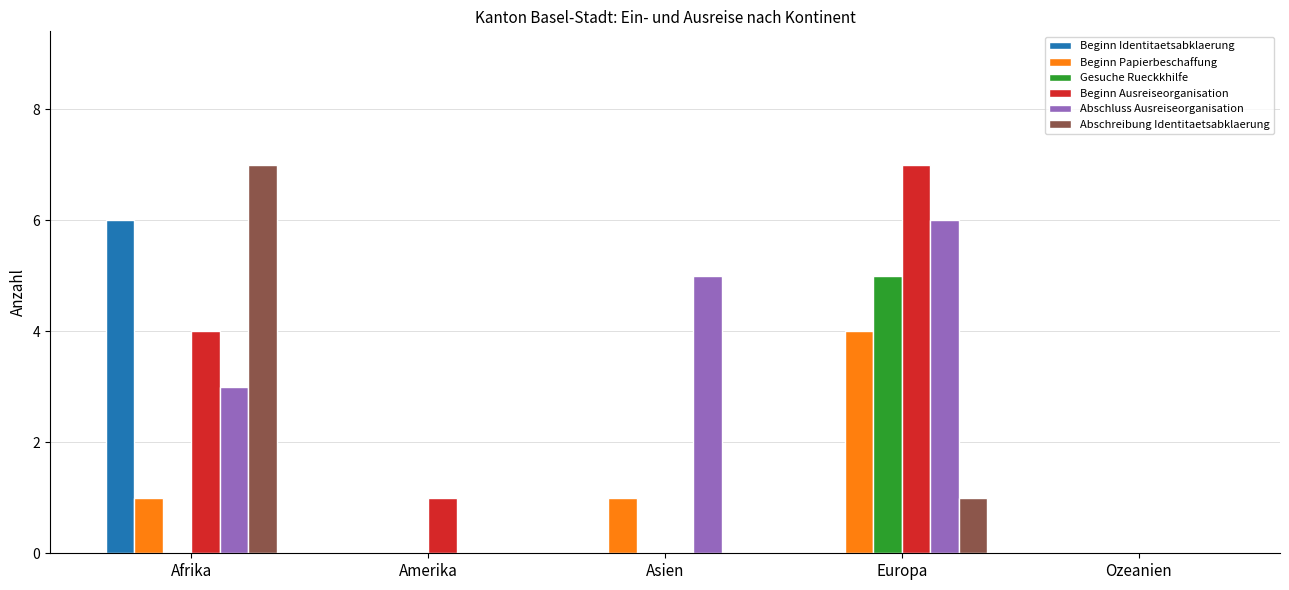

Reading left to right, transcribe all the data shown in this chart.

Beginn Identitaetsabklaerung: Afrika=6	Amerika=0	Asien=0	Europa=0	Ozeanien=0
Beginn Papierbeschaffung: Afrika=1	Amerika=0	Asien=1	Europa=4	Ozeanien=0
Gesuche Rueckkhilfe: Afrika=0	Amerika=0	Asien=0	Europa=5	Ozeanien=0
Beginn Ausreiseorganisation: Afrika=4	Amerika=1	Asien=0	Europa=7	Ozeanien=0
Abschluss Ausreiseorganisation: Afrika=3	Amerika=0	Asien=5	Europa=6	Ozeanien=0
Abschreibung Identitaetsabklaerung: Afrika=7	Amerika=0	Asien=0	Europa=1	Ozeanien=0